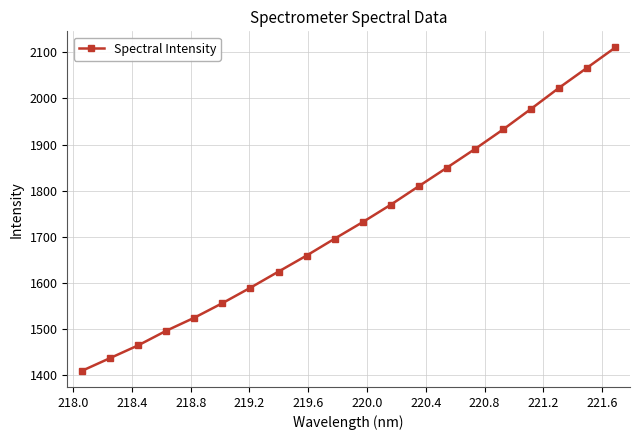

What is the value of the 1st point from the left?

1409.2